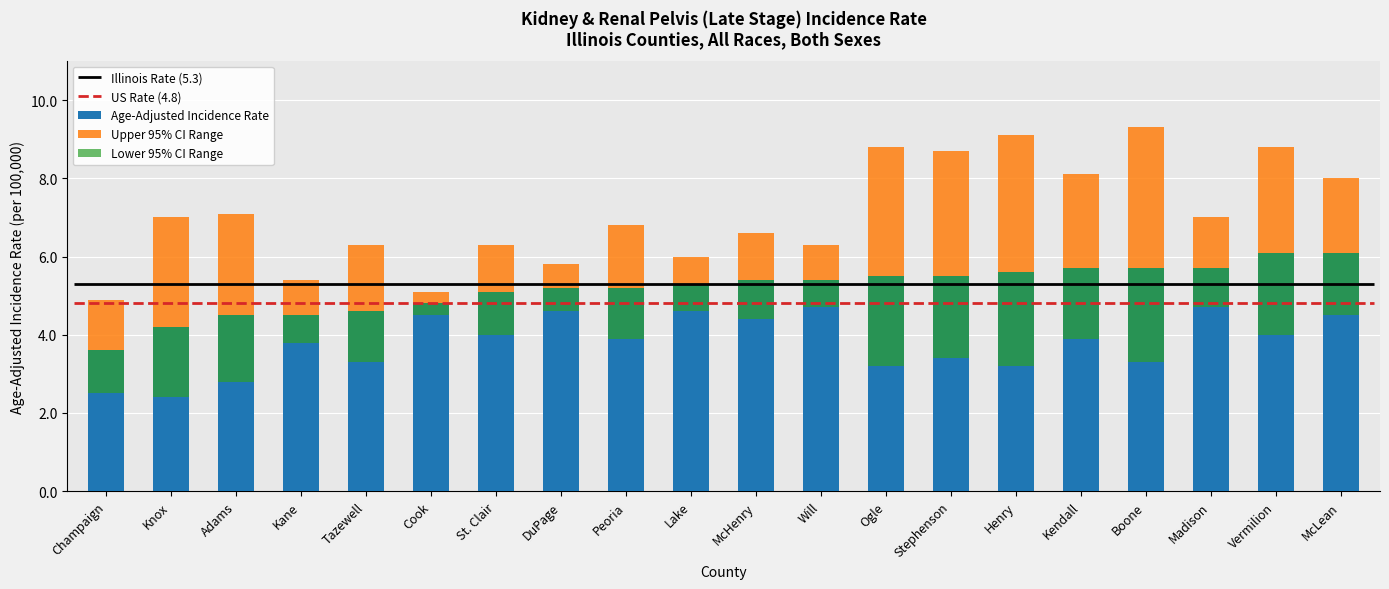

What is the sum of the Lower 95% CI Range values at Kendall and Madison?

2.8